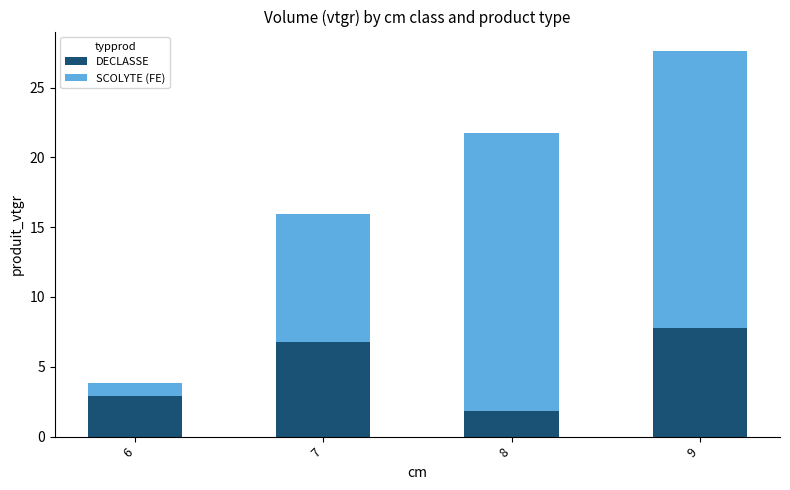

Is it true that DECLASSE equals 0.8 at 8?

False